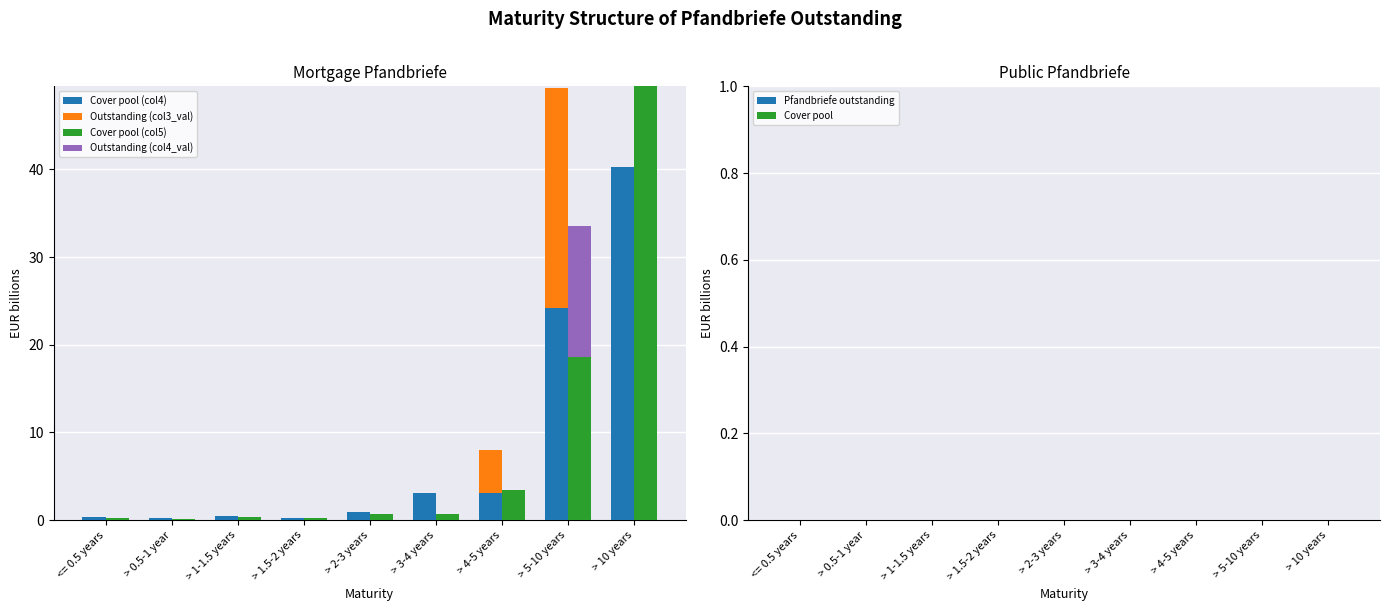

What is the label of the 1st bar from the left?

<= 0.5 years